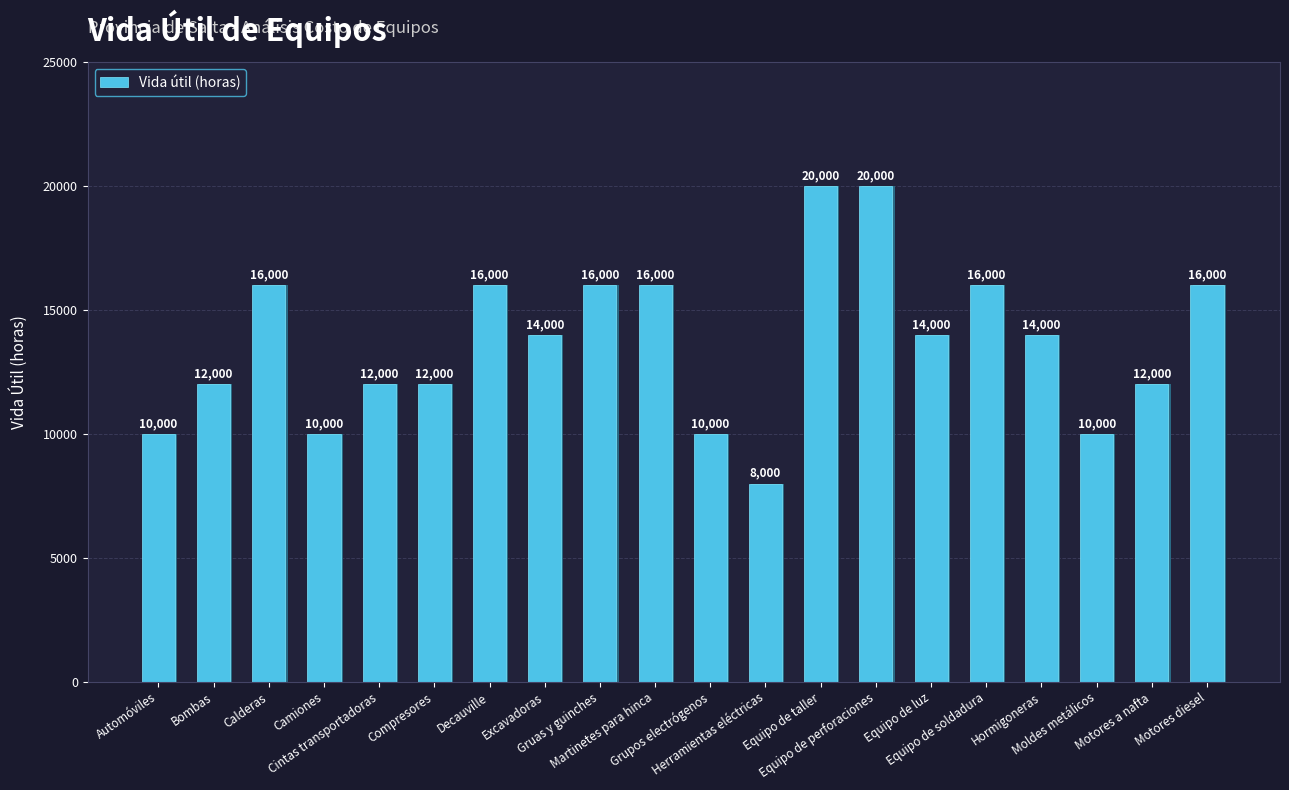

What is the change in value from Bombas to Grupos electrógenos?

-2000